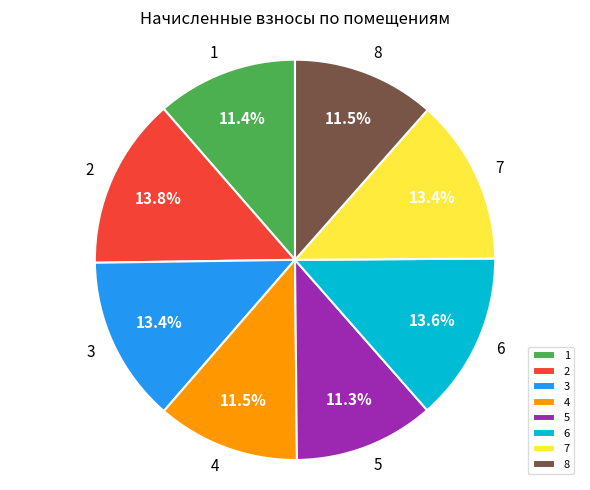

To the nearest percent, what is the combined percentage of 1 and 2?

25%